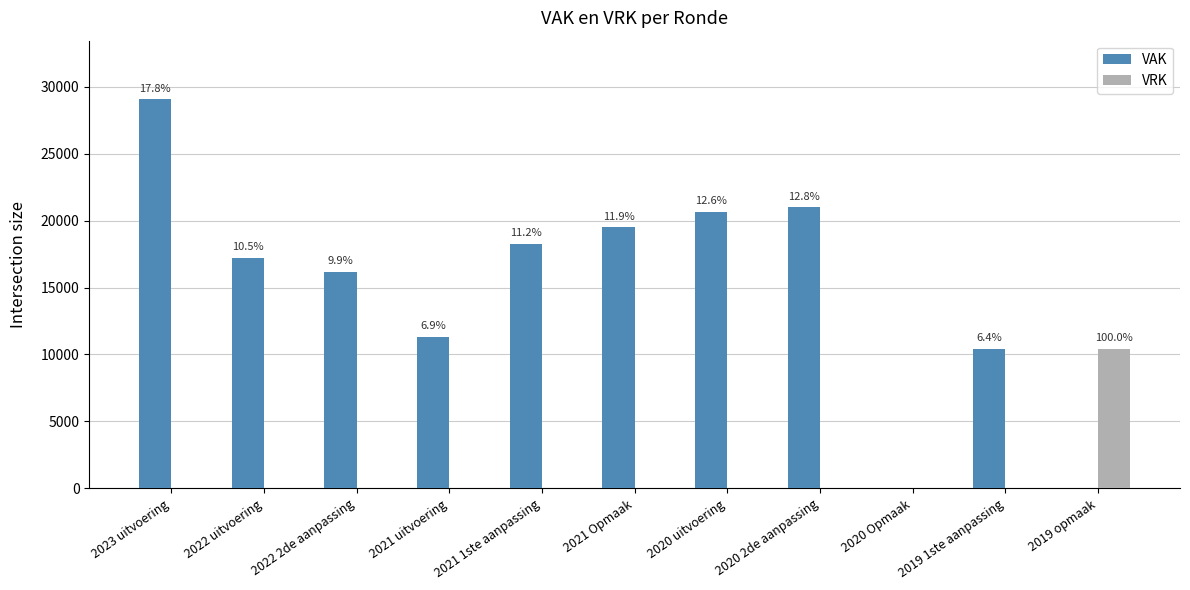

Reading left to right, list all the values displayed in this chart.

VAK: 2023 uitvoering=29080	2022 uitvoering=17234	2022 2de aanpassing=16158	2021 uitvoering=11328	2021 1ste aanpassing=18270	2021 Opmaak=19495	2020 uitvoering=20668	2020 2de aanpassing=21000	2020 Opmaak=0	2019 1ste aanpassing=10428	2019 opmaak=0
VRK: 2023 uitvoering=0	2022 uitvoering=0	2022 2de aanpassing=0	2021 uitvoering=0	2021 1ste aanpassing=0	2021 Opmaak=0	2020 uitvoering=0	2020 2de aanpassing=0	2020 Opmaak=0	2019 1ste aanpassing=0	2019 opmaak=10428